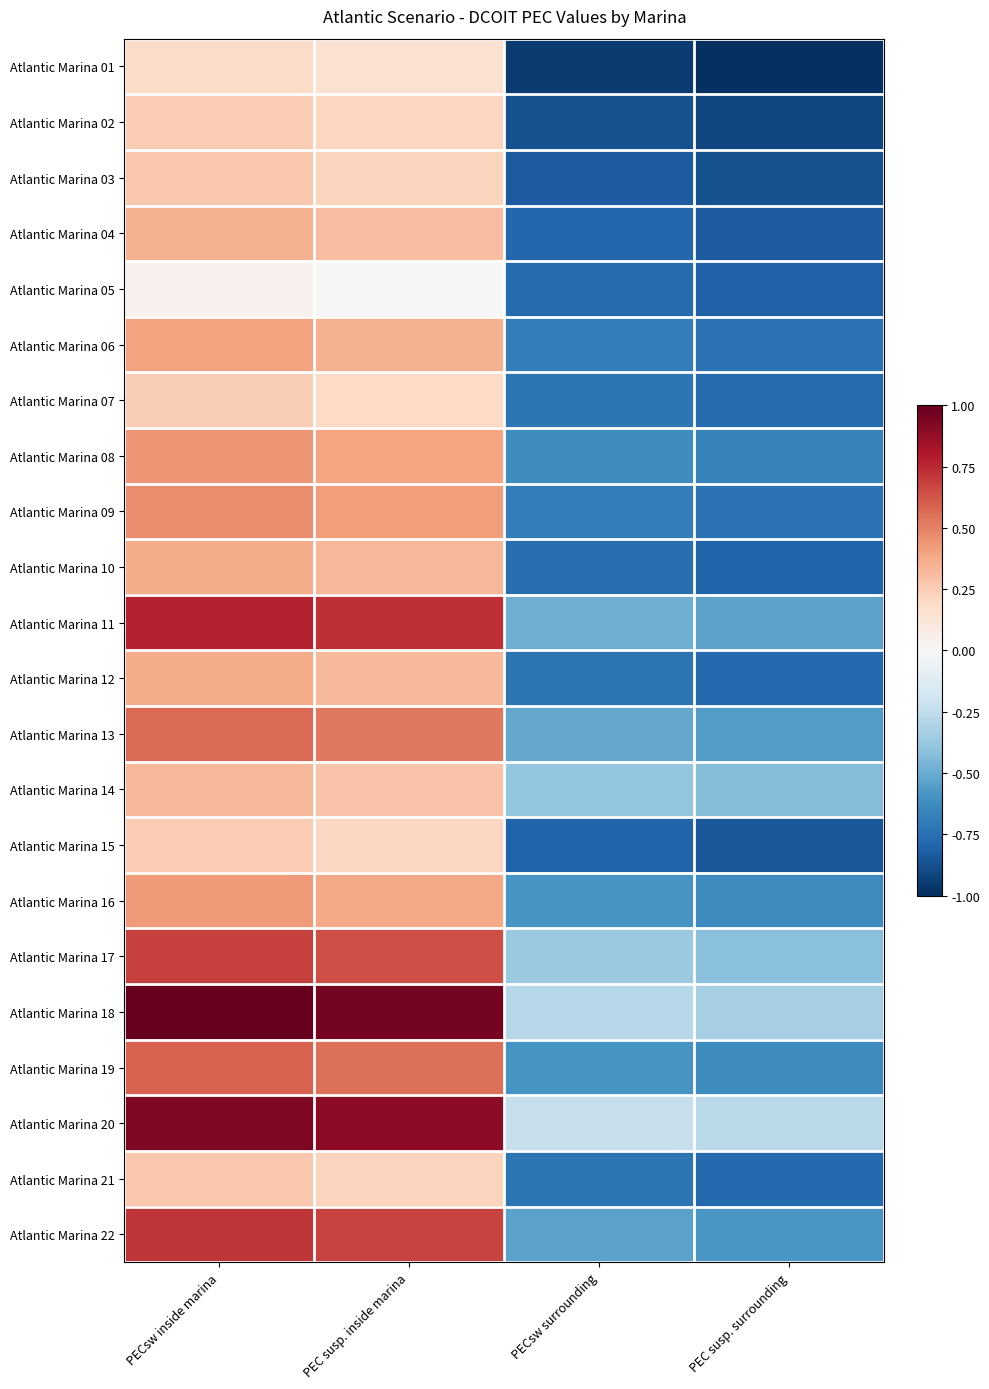

At how many categories does at least one series exceed 0?

2